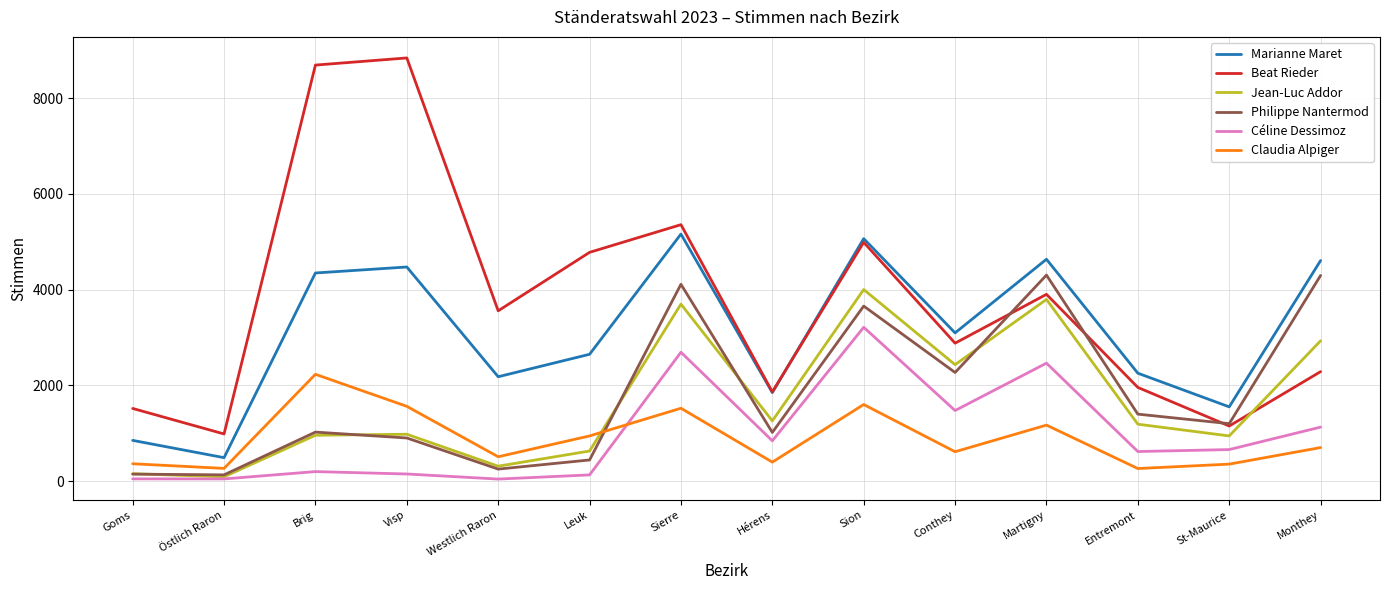

What is the difference between the Claudia Alpiger values at Conthey and Leuk?

330